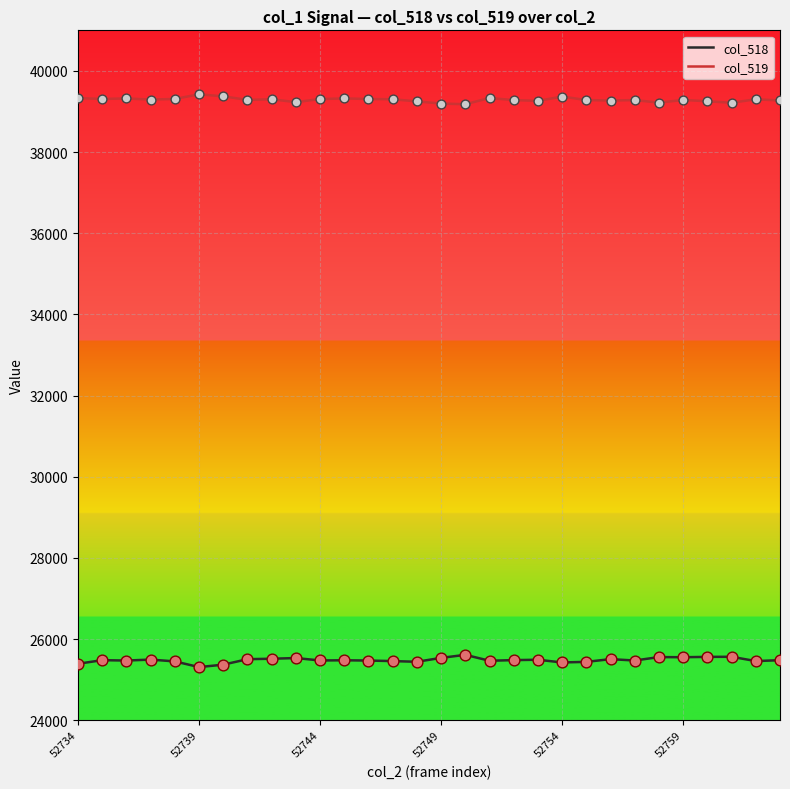

What are all the series names shown in the legend?

col_518, col_519